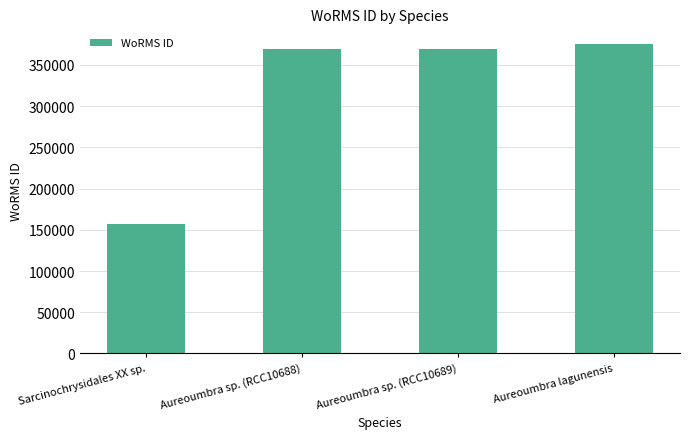

What is the ratio of the value at Aureoumbra sp. (RCC10688) to the value at Sarcinochrysidales XX sp.?

2.3